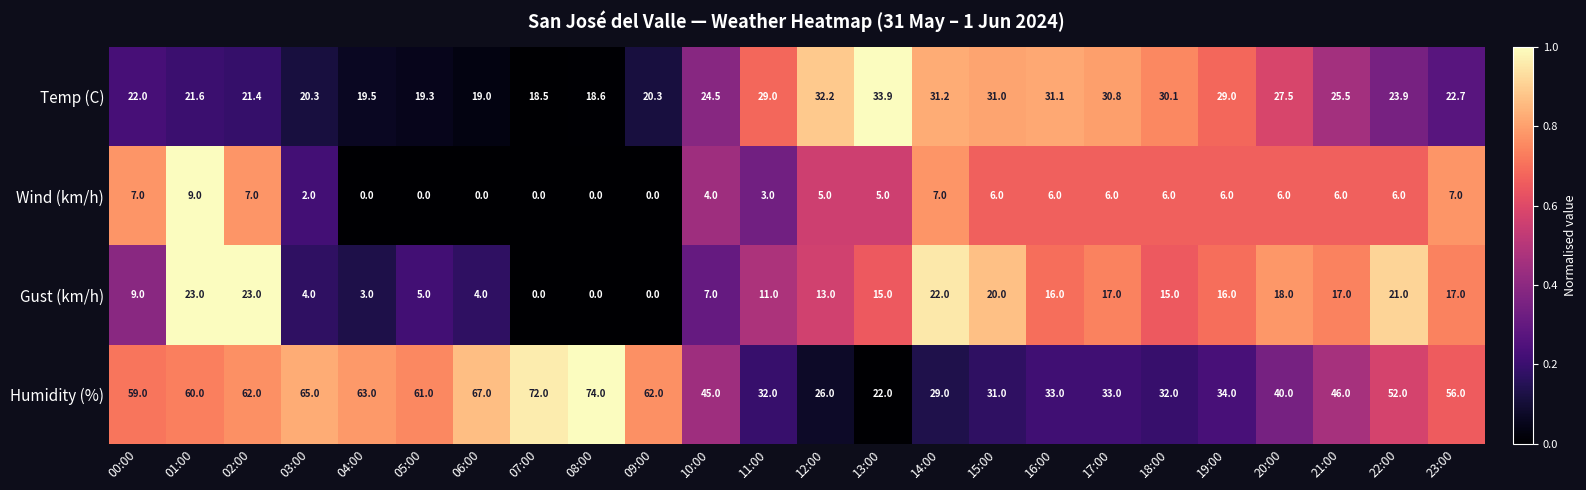

Rank the series at 04:00 from lowest to highest value.

Wind (km/h), Gust (km/h), Temp (C), Humidity (%)